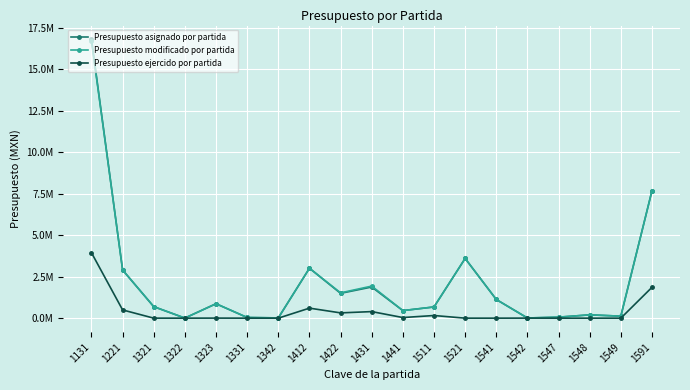

Which series changed the most between 1422 and 1441?

Presupuesto modificado por partida